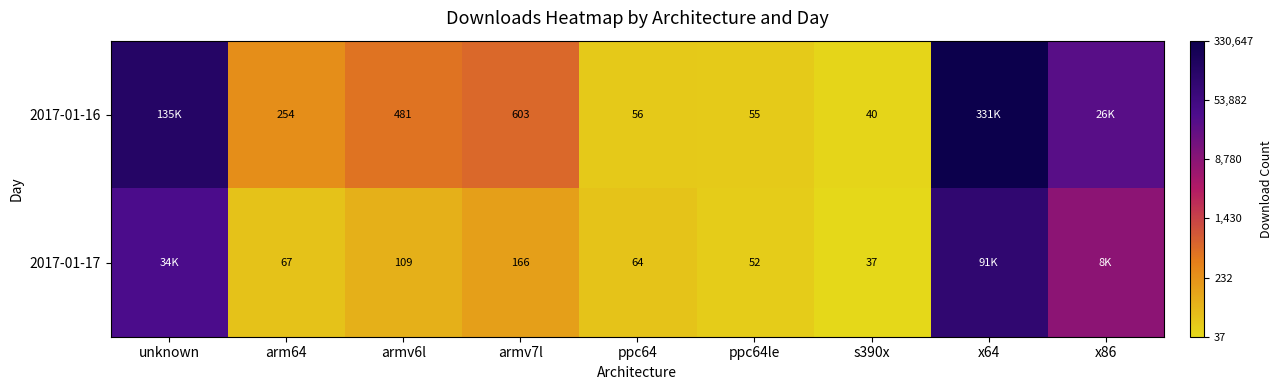

Count the number of categories in the chart.

9